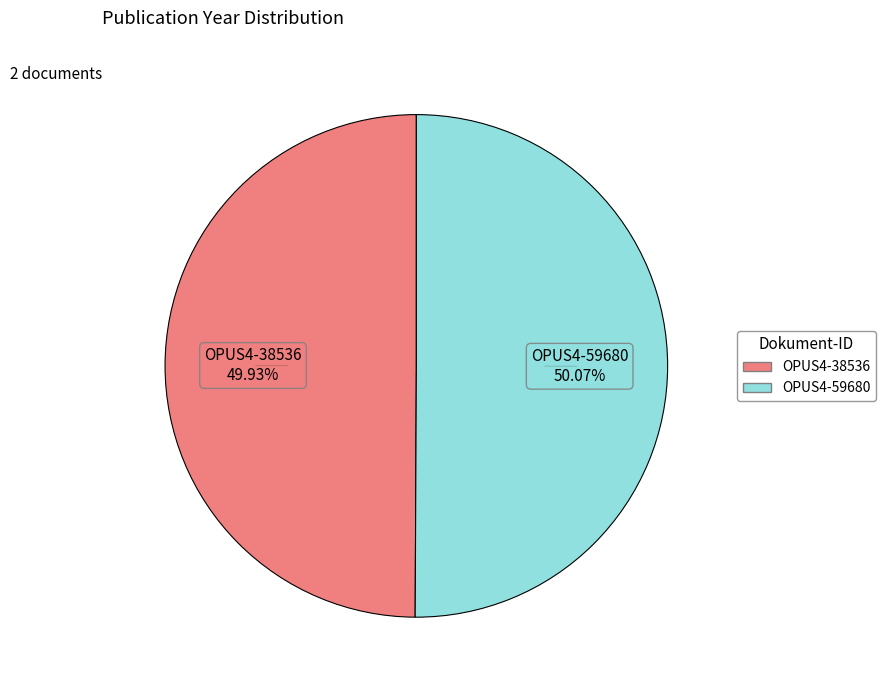

The OPUS4-38536 slice represents 56% of the pie. True or false?

False